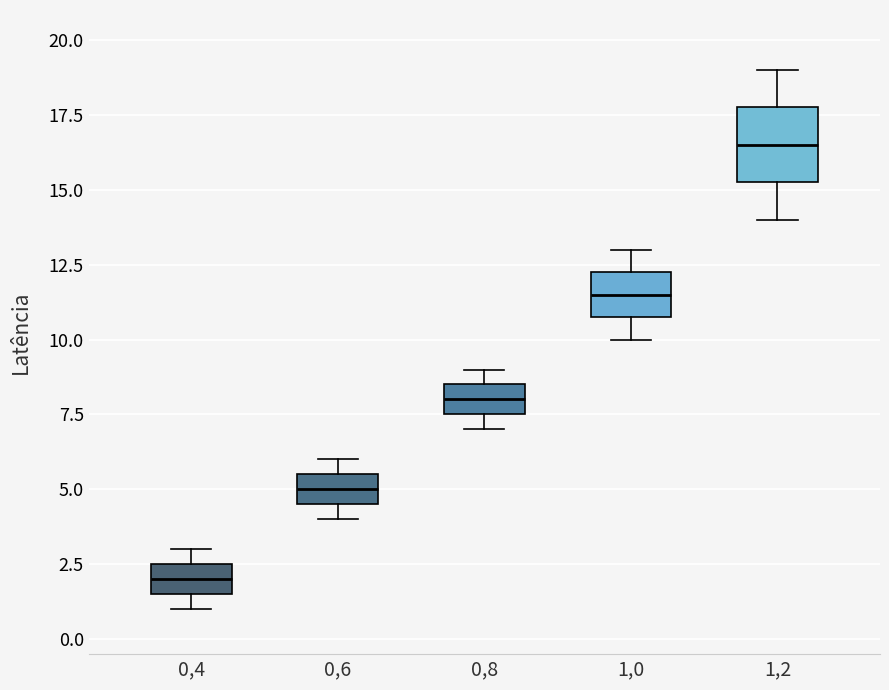

Which box's median line is the highest?

1,2